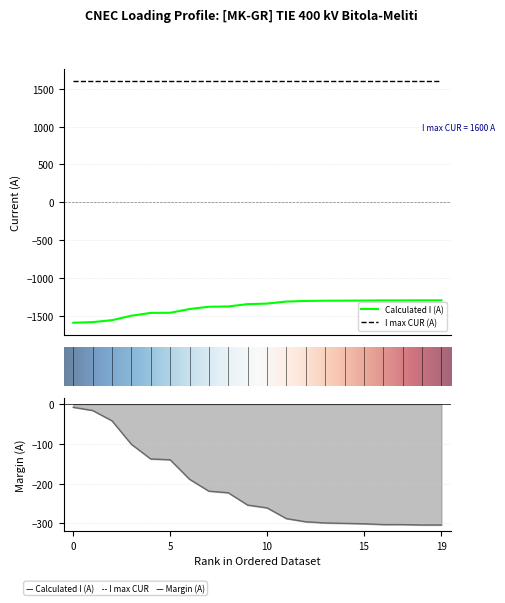

What is the maximum value for Calculated I (A)?

-1296